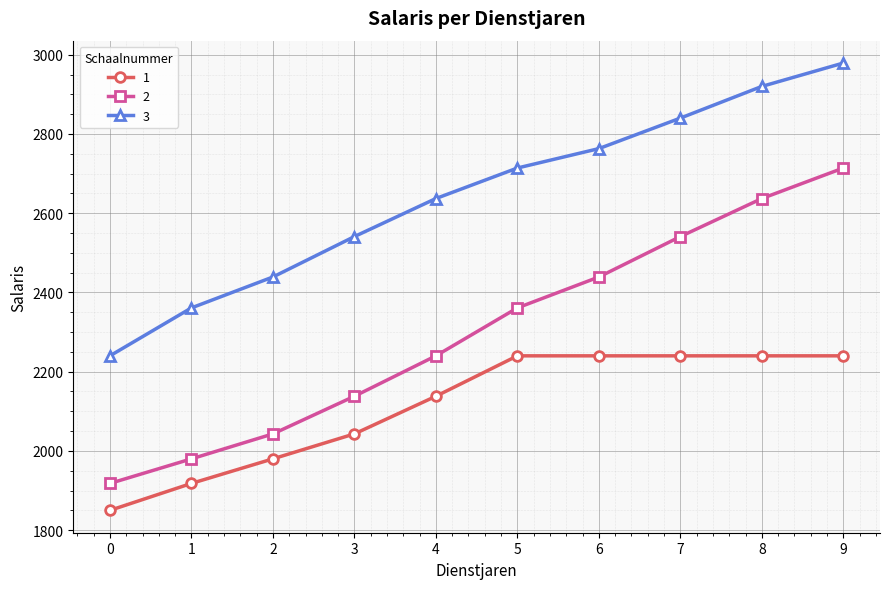

At how many categories does at least one series exceed 2935?

1